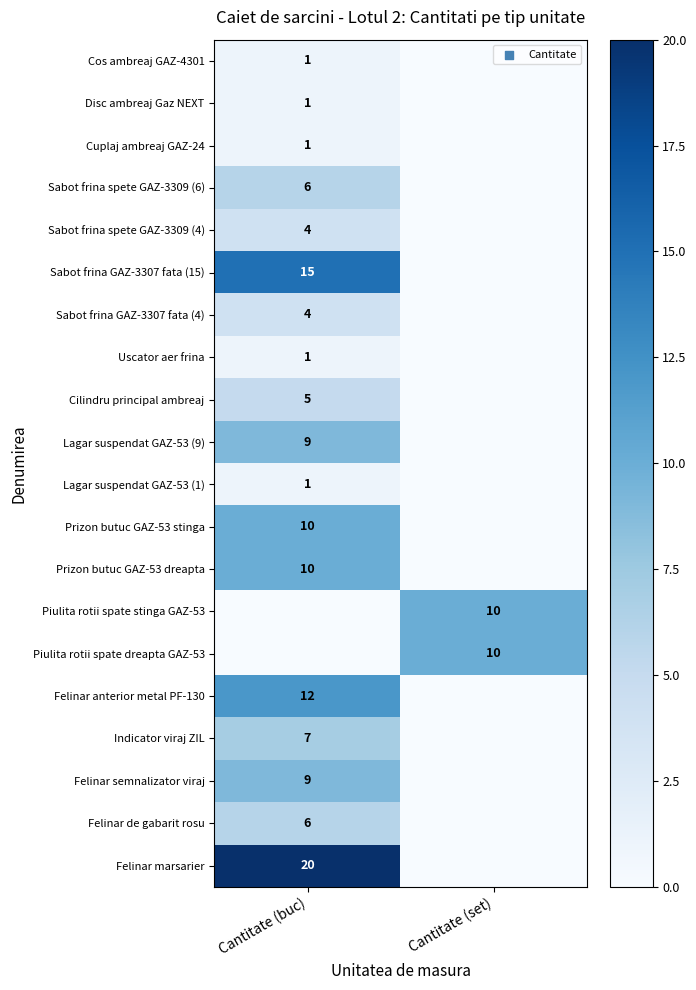

The value of Felinar de gabarit rosu at Cantitate (buc) is 6. True or false?

True